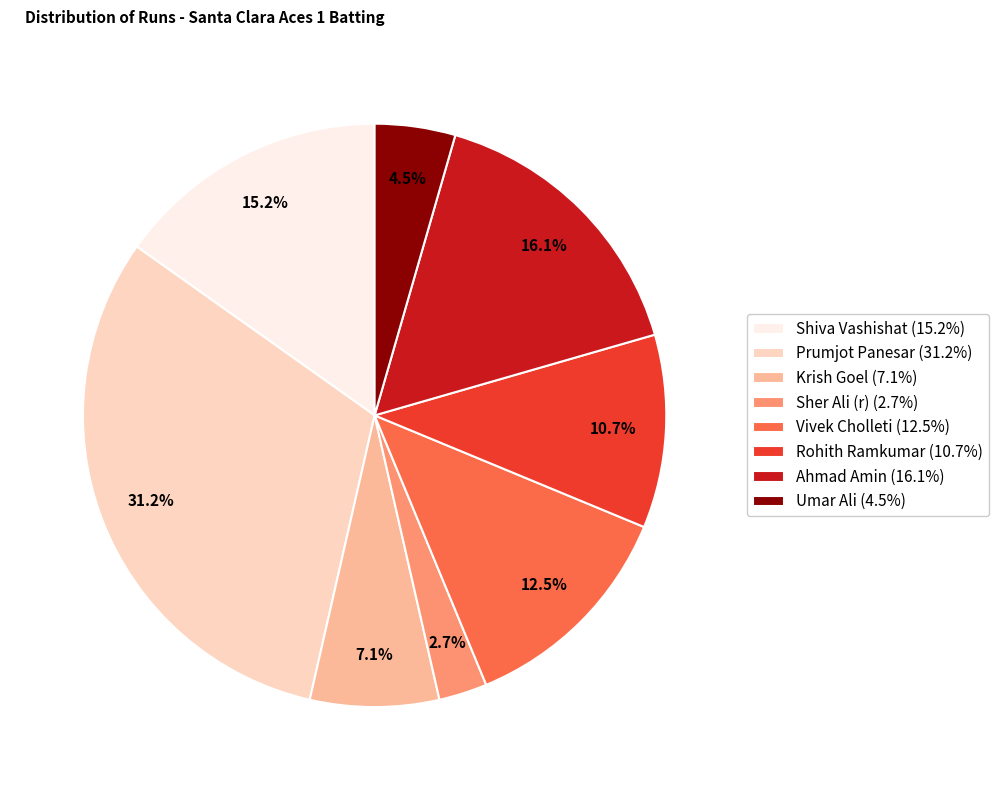

How many slices are in this pie chart?

8